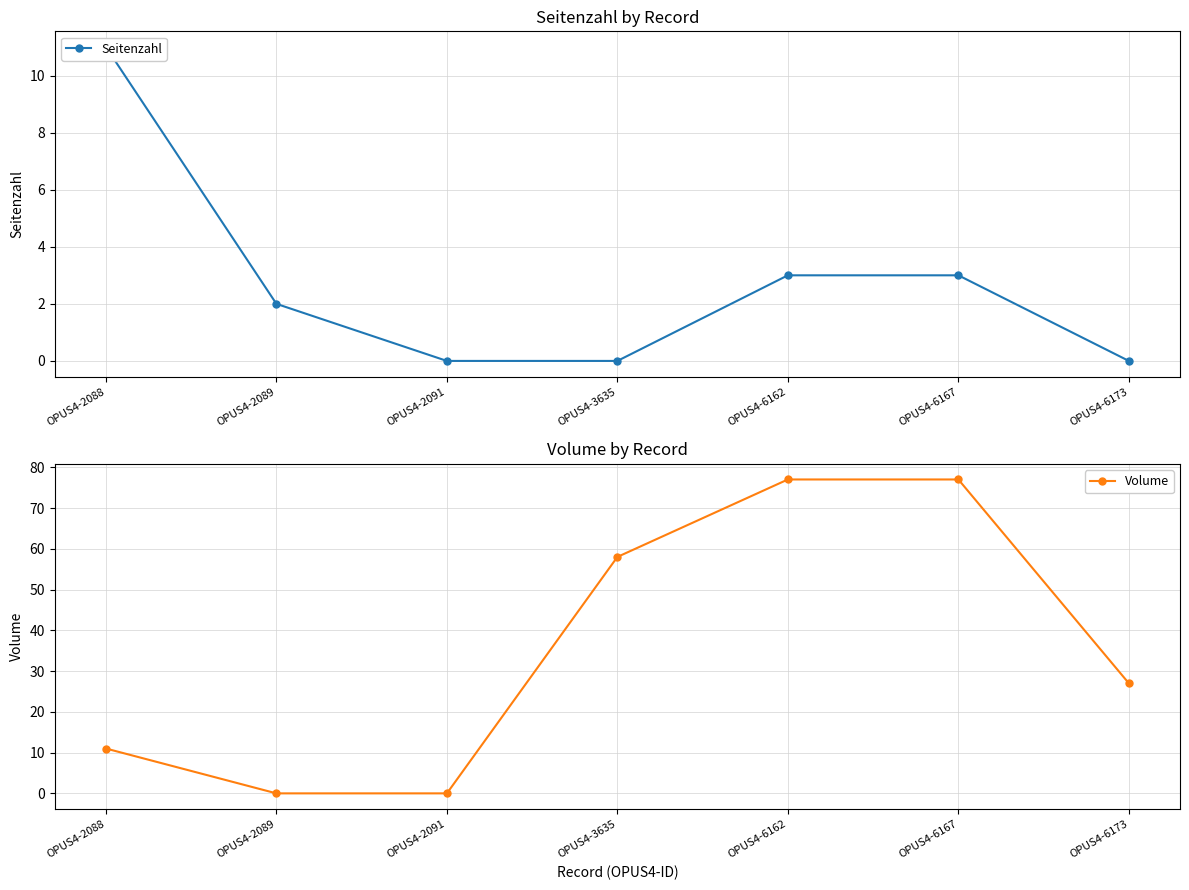

Between OPUS4-2088 and OPUS4-2089, which series saw the biggest shift?

Volume